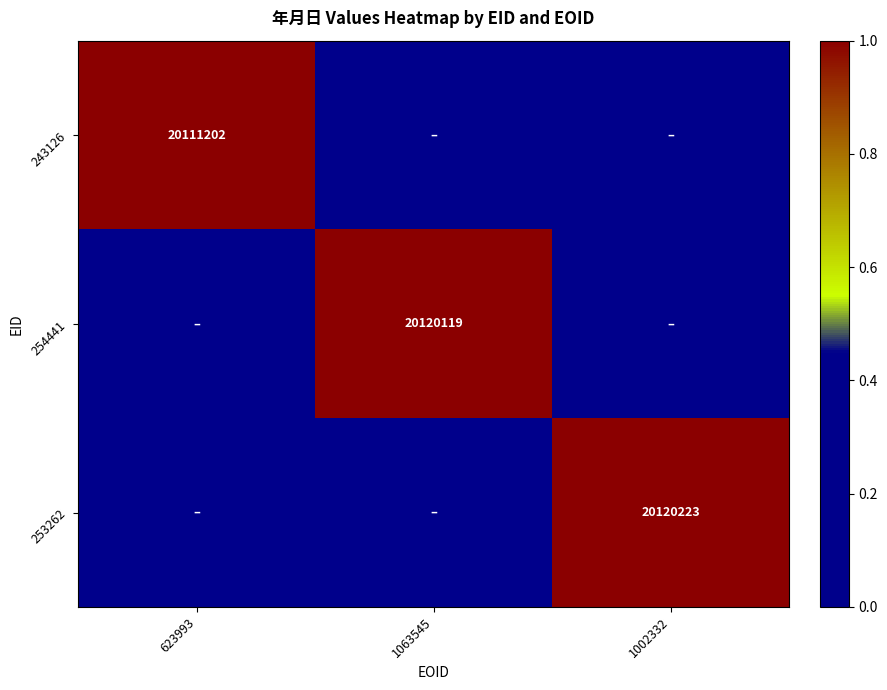

The 254441 series shows 20120119 at 1063545. True or false?

True